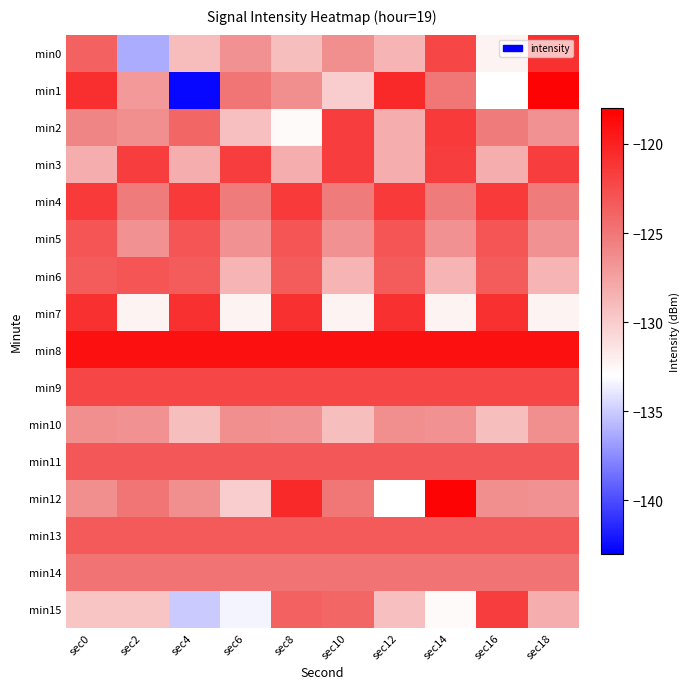

What is the total value across all series at sec12?

-1995.4